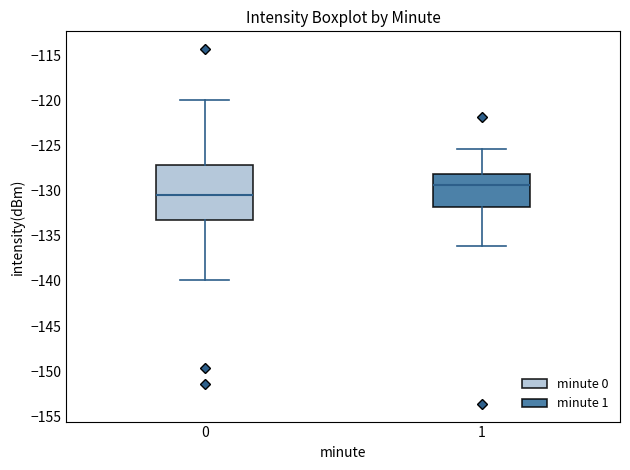

Which box's median line is the highest?

1